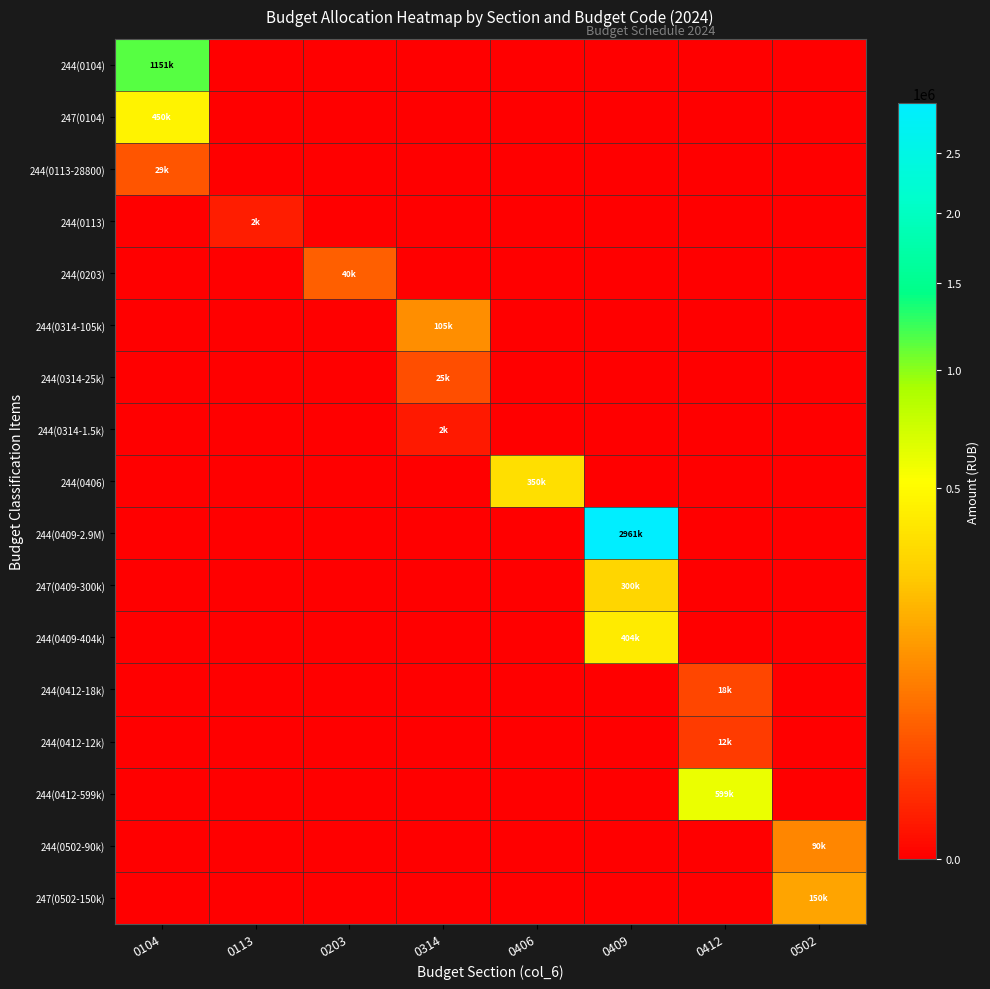

Which category has the lowest value across all series?

0113